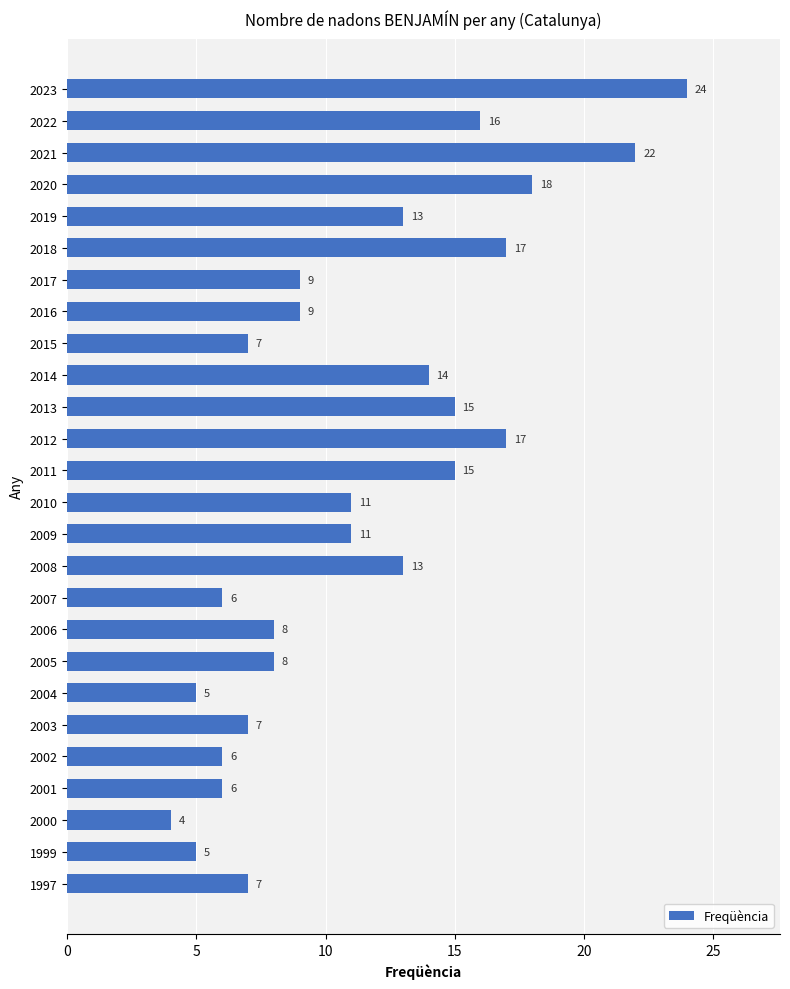

Reading top to bottom, transcribe all the data shown in this chart.

24	16	22	18	13	17	9	9	7	14	15	17	15	11	11	13	6	8	8	5	7	6	6	4	5	7